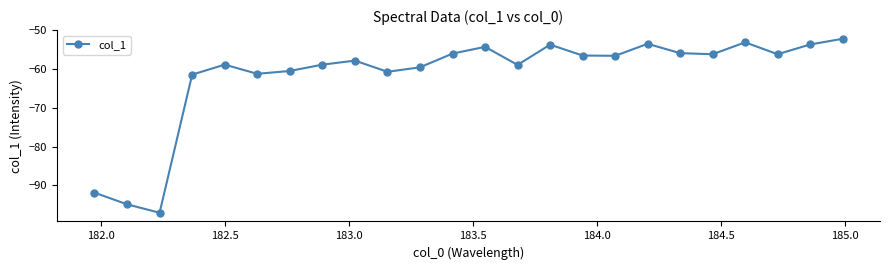

How many lines are shown in the chart?

1